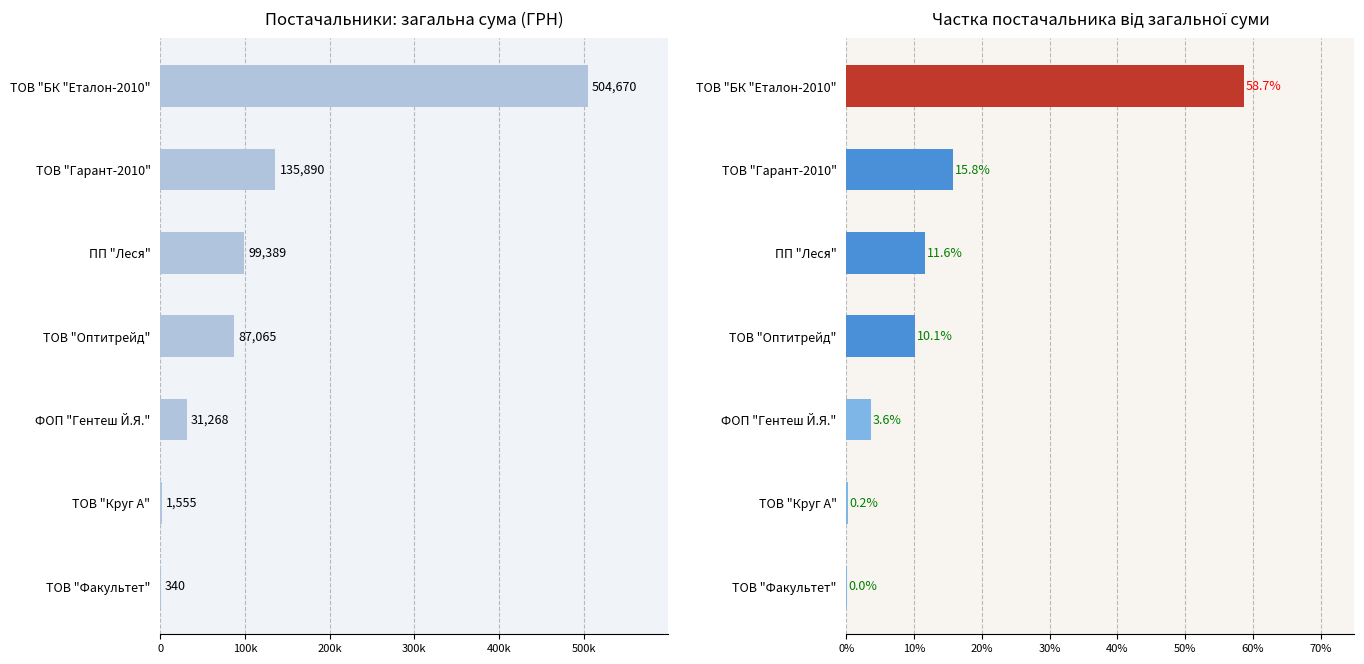

Does the chart contain any negative values?

No